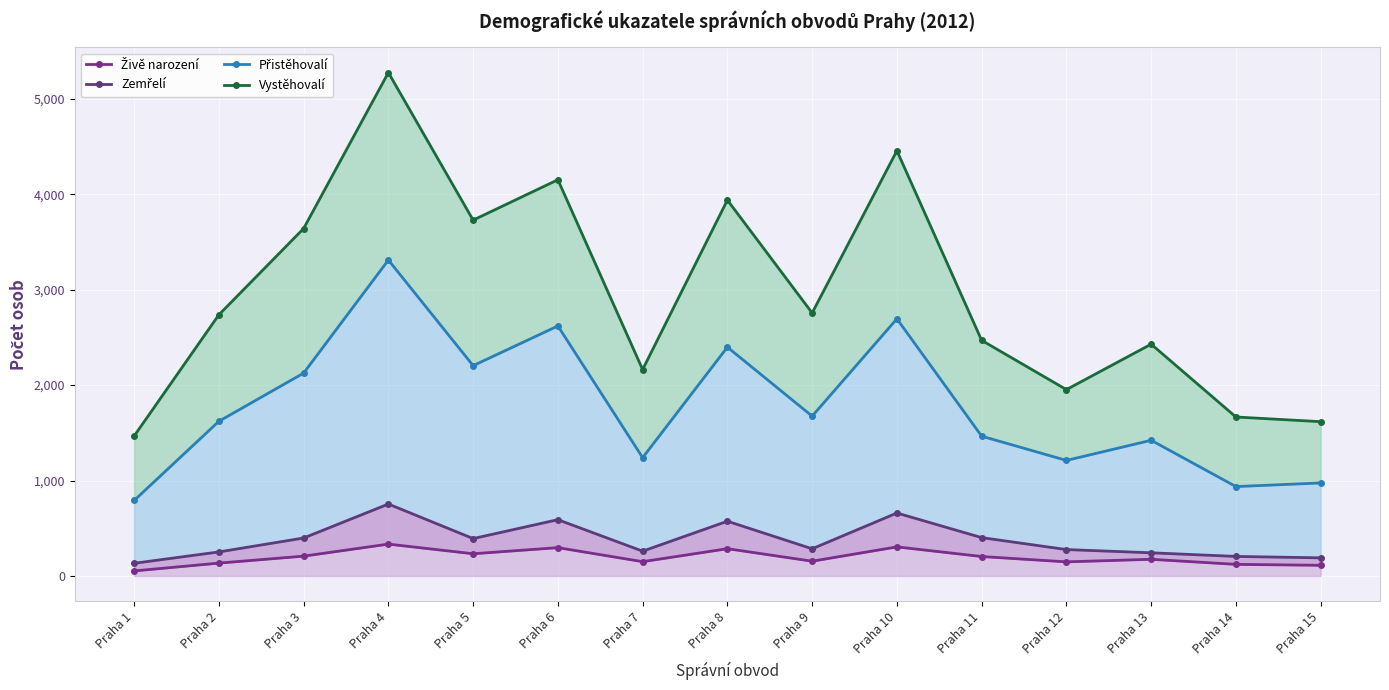

True or false: Živě narození has more than 1 points higher than both neighbors.

True